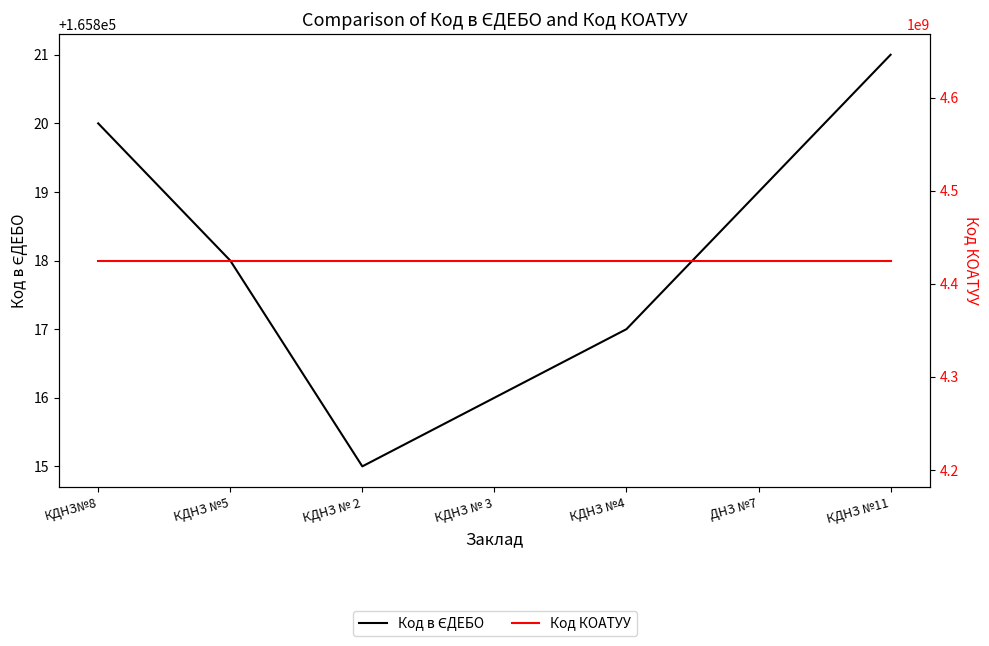

What is the total value across all series at КДНЗ№8?

4425275920